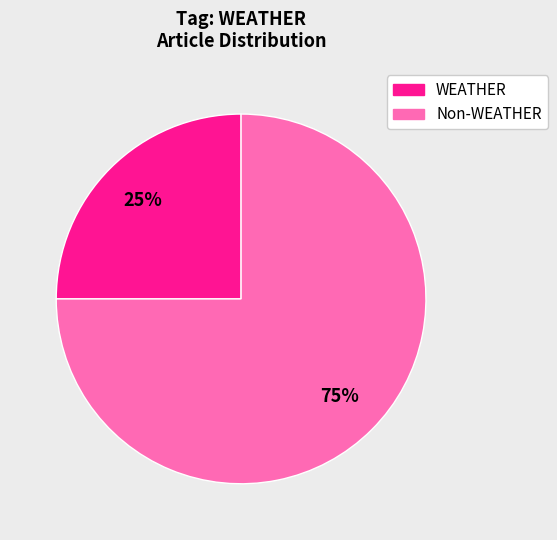

Is there a majority slice in this chart?

Yes